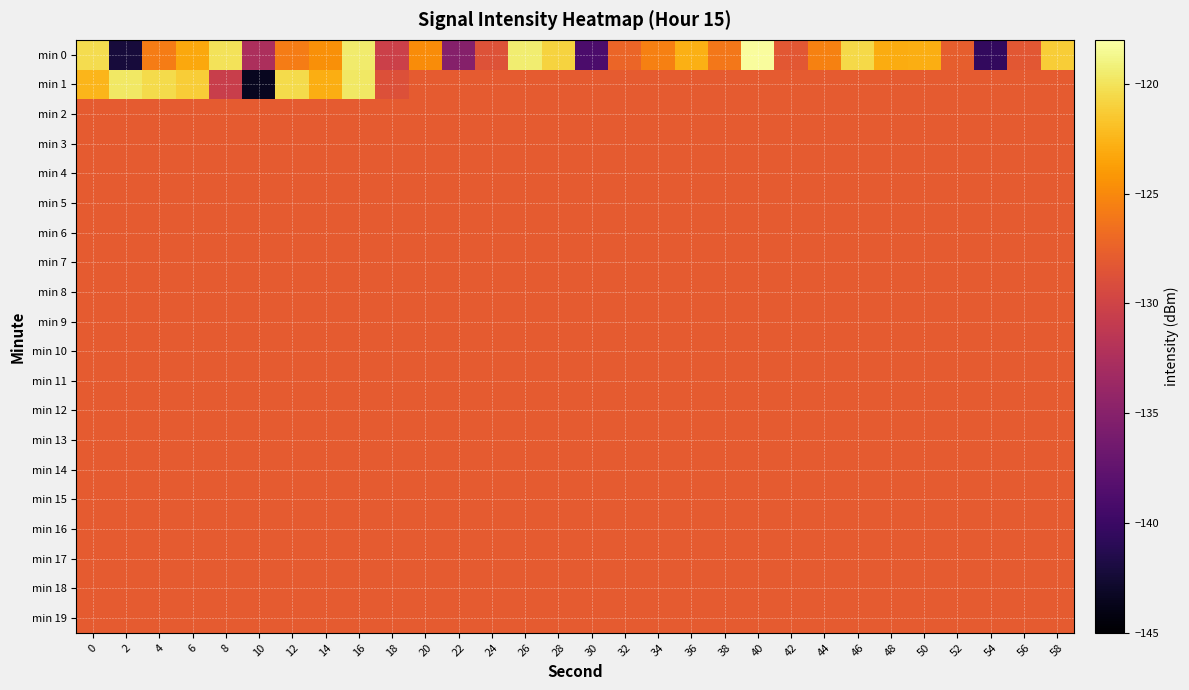

Which series has the largest total across all categories?

min 0